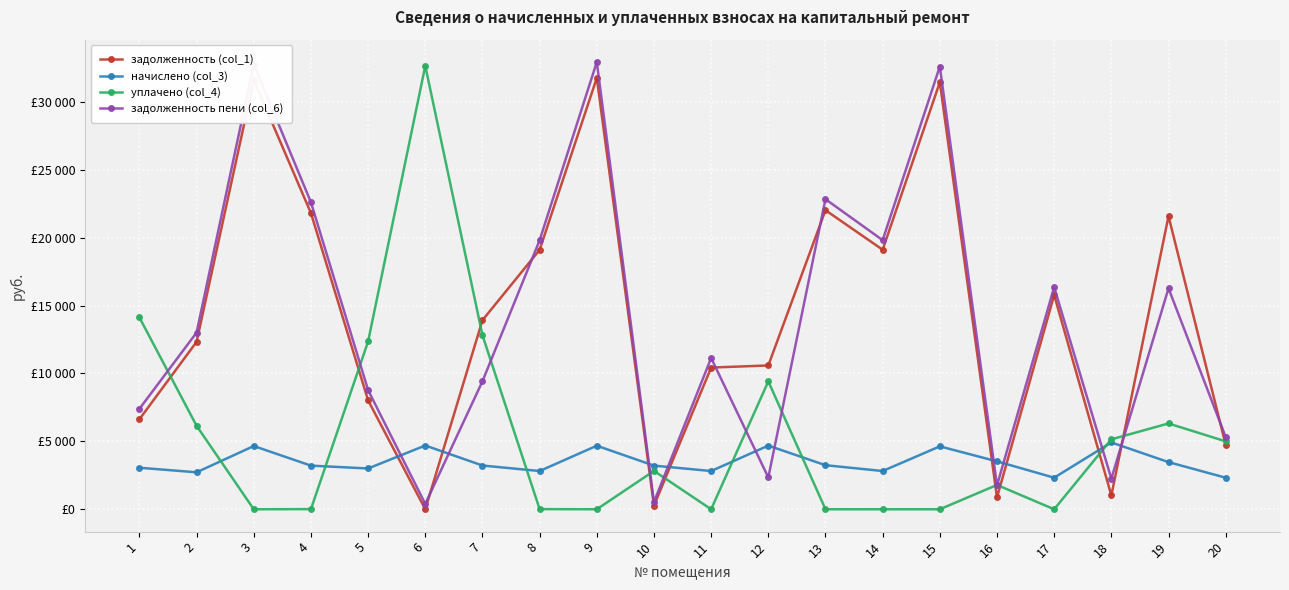

Where do начислено (col_3) and задолженность пени (col_6) first cross each other?

5 and 6